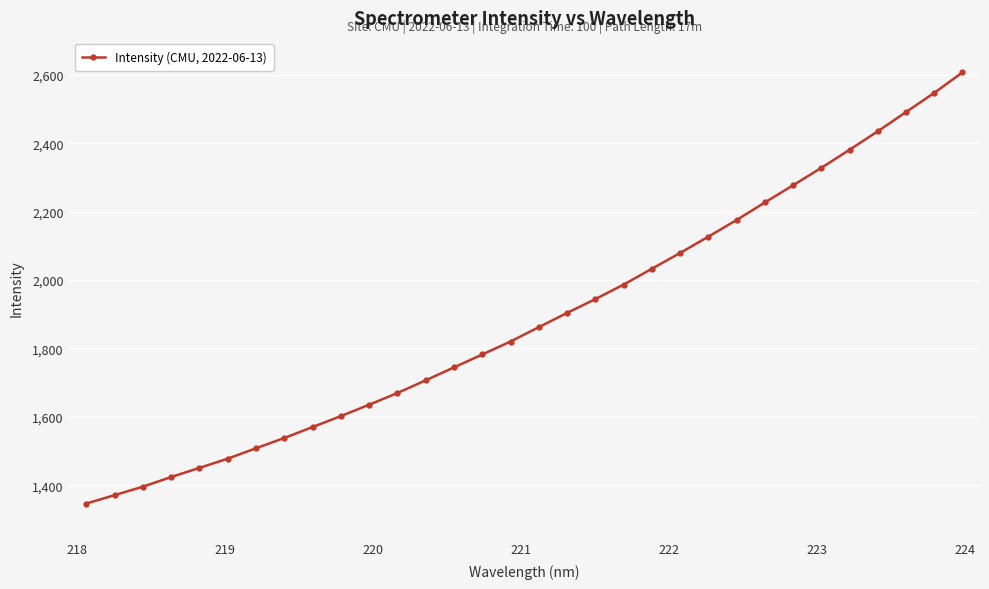

What is the maximum value shown in the chart?

2607.0